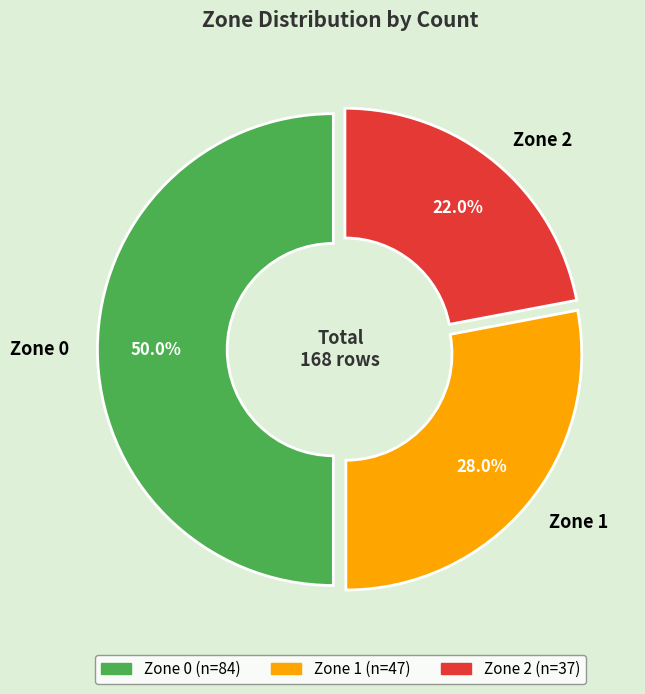

To the nearest percent, what percentage of the pie is Zone 1?

28%